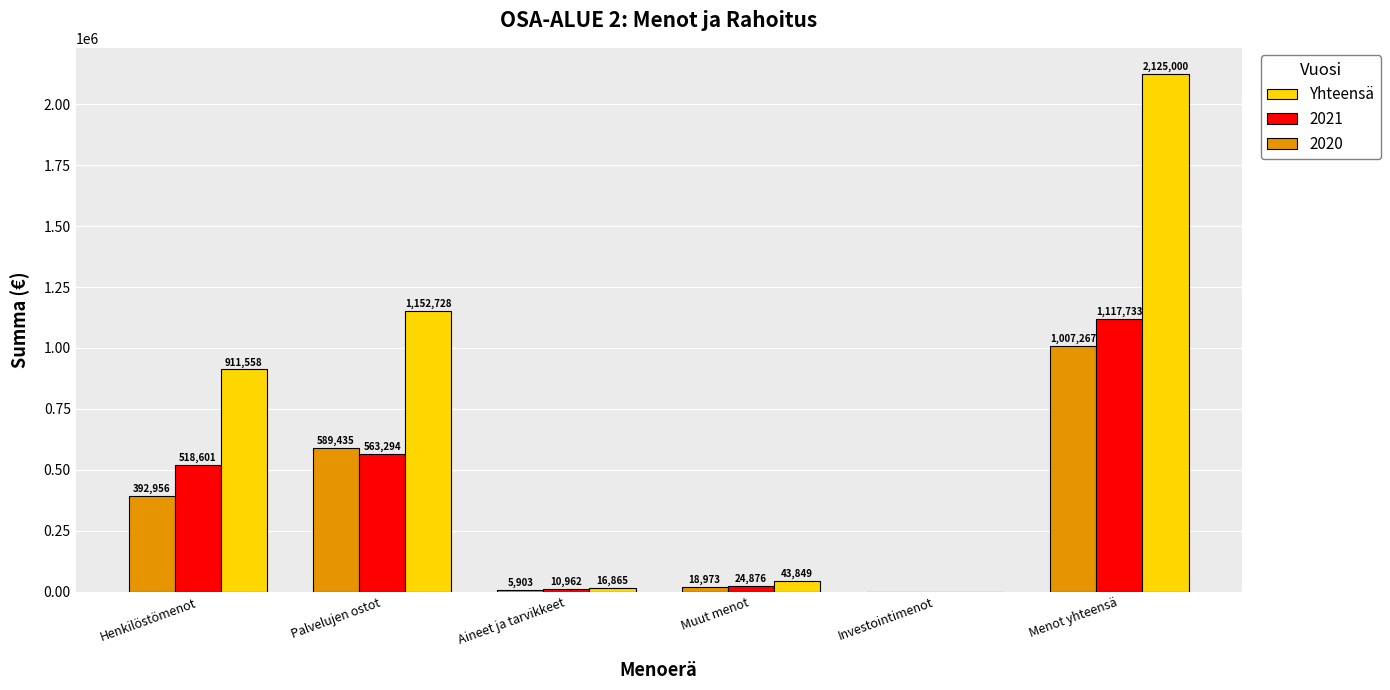

Does the chart contain stacked bars?

No